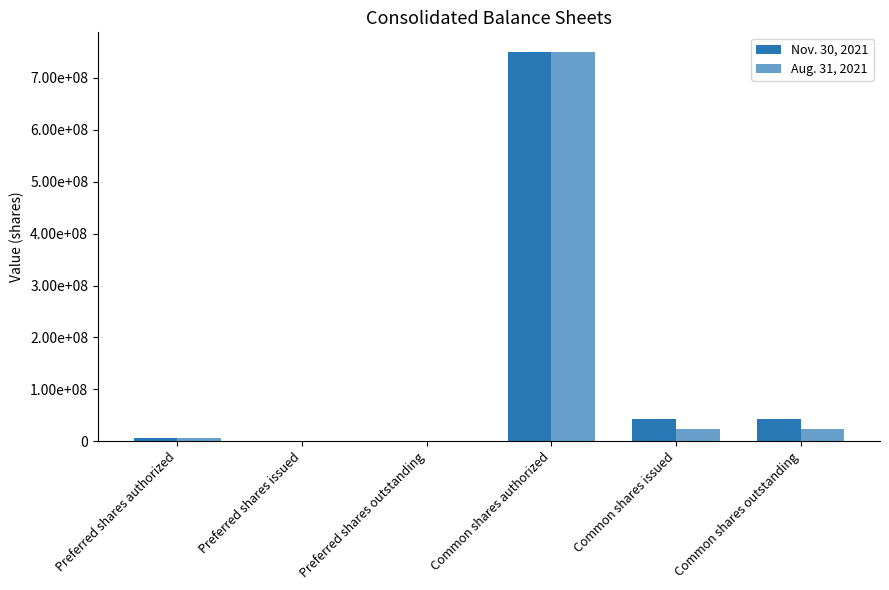

Are the bars grouped side by side (vs. stacked)?

Yes